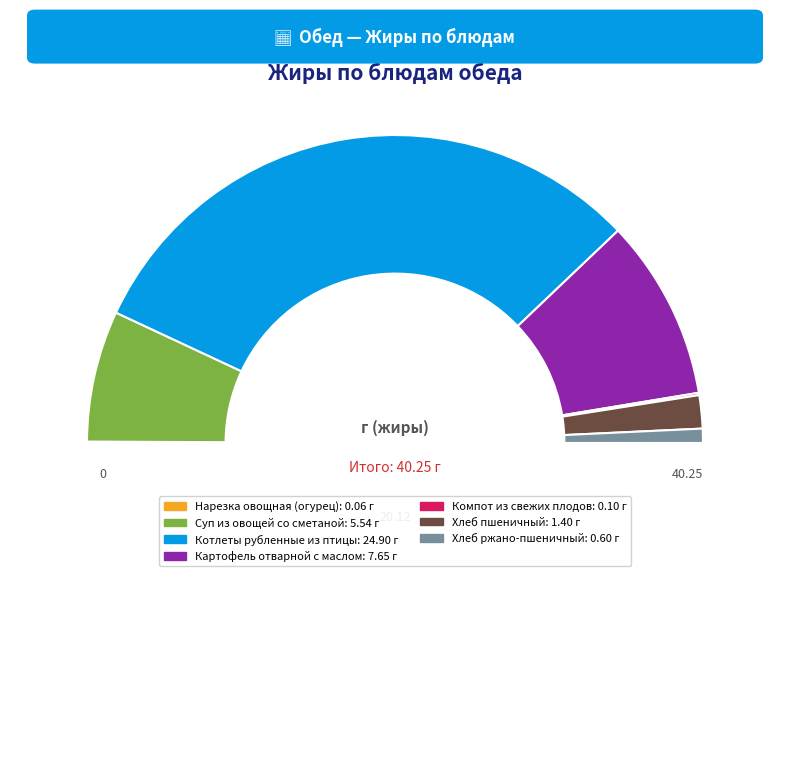

Which slice is the largest?

Котлеты рубленные из птицы